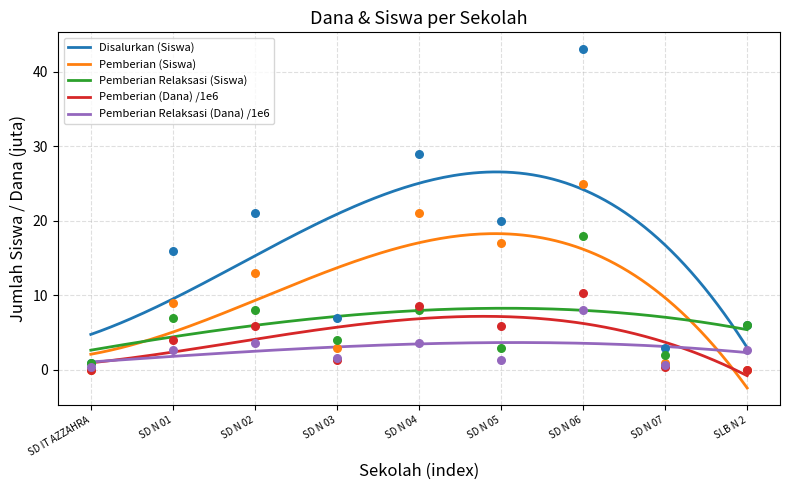

At which category is the sum across all series the highest?

SD N 06